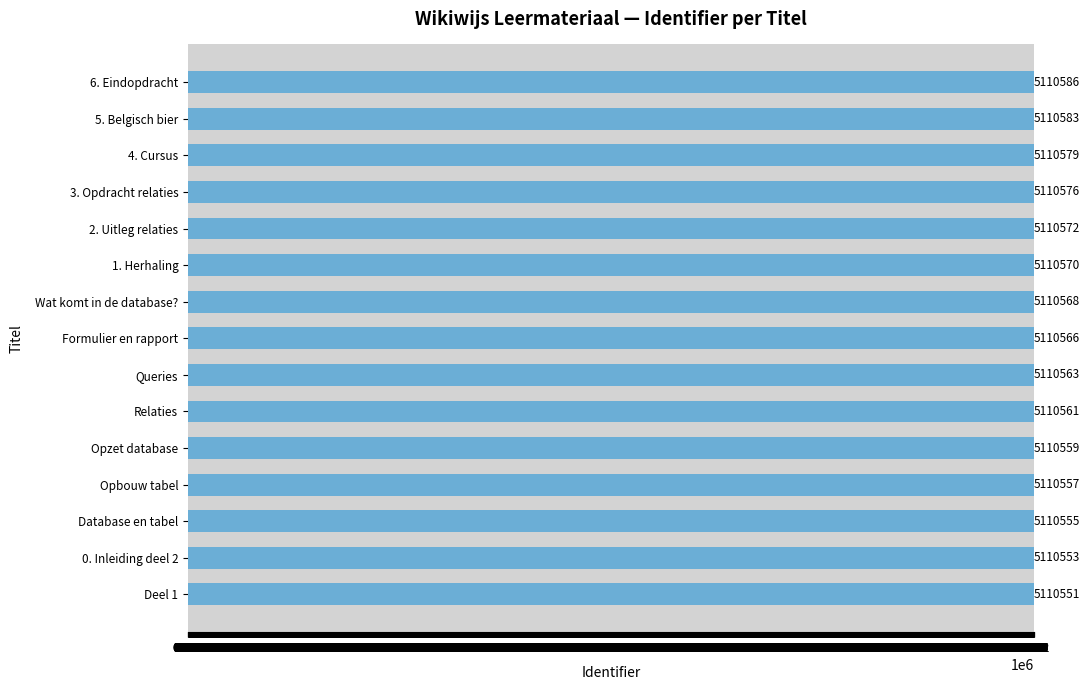

Is it true that the value at 0.012 is 7376831?

False